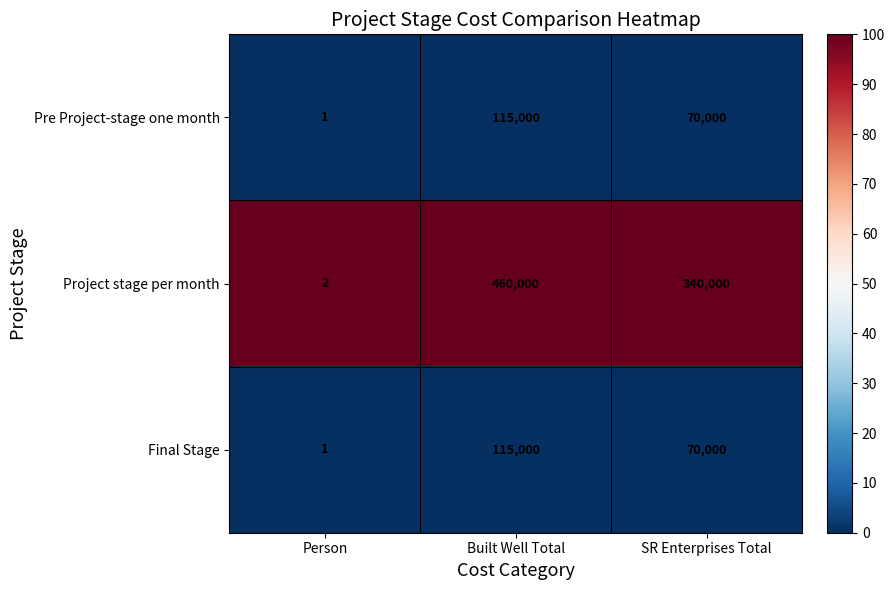

Reading left to right, transcribe all the data shown in this chart.

Pre Project-stage one month: Person=1	Built Well Total=115000	SR Enterprises Total=70000
Project stage per month: Person=2	Built Well Total=460000	SR Enterprises Total=340000
Final Stage: Person=1	Built Well Total=115000	SR Enterprises Total=70000